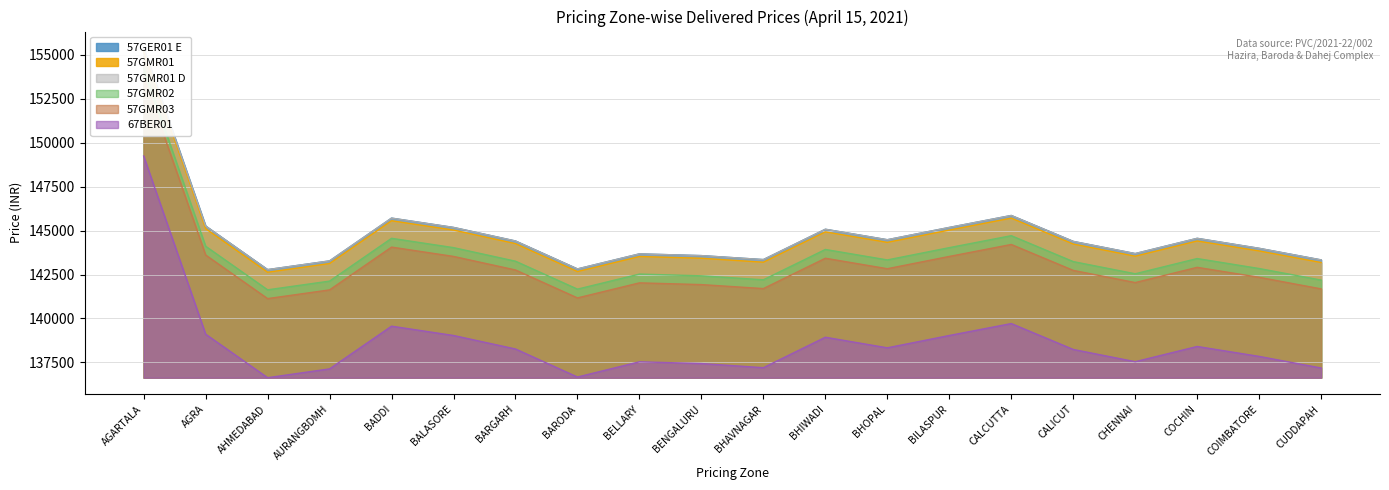

Count the number of data series in this chart.

6